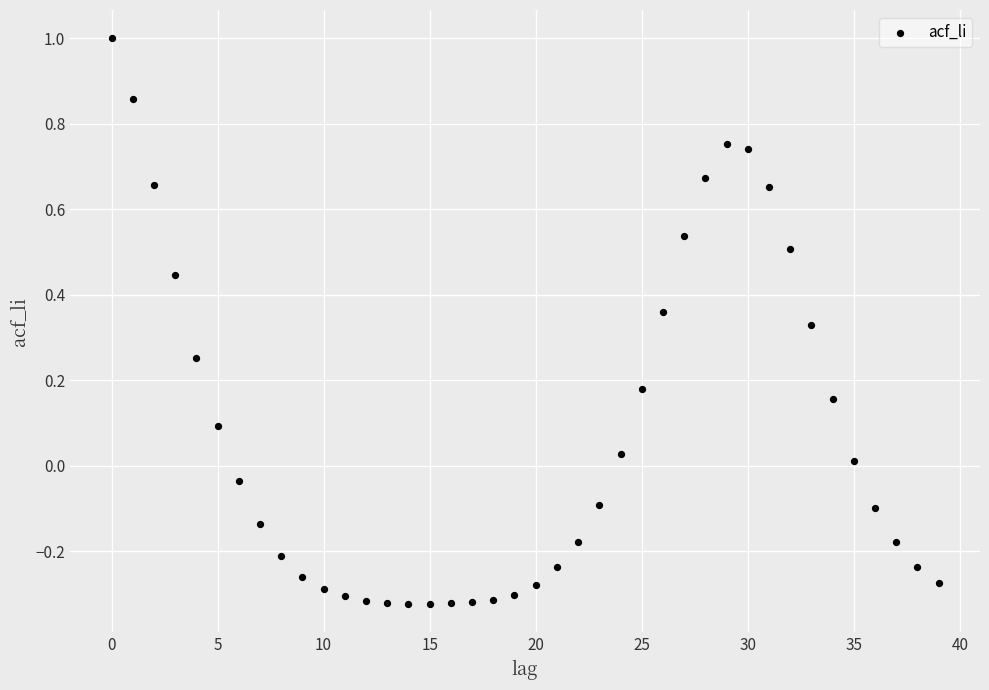

What is the range of Y values (max minus min)?

1.3